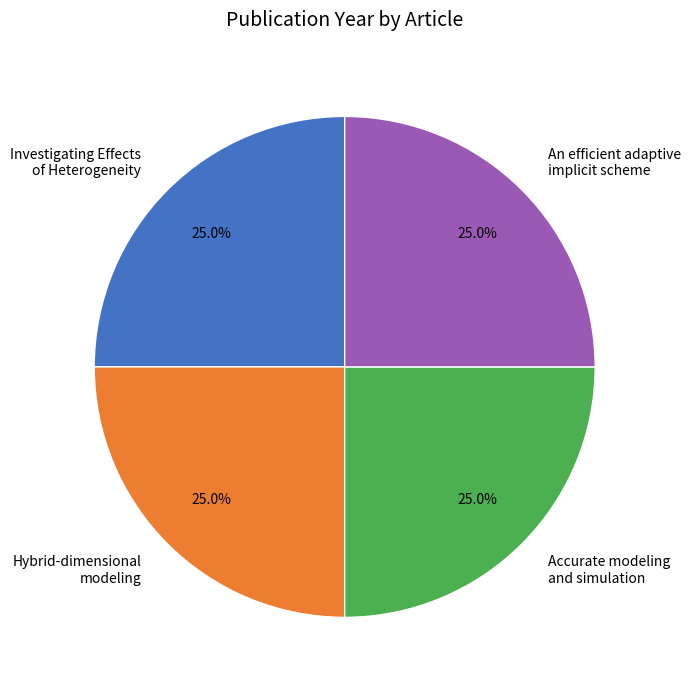

What is the ratio of the value at Hybrid-dimensional modeling to the value at Accurate modeling and simulation?

1.0